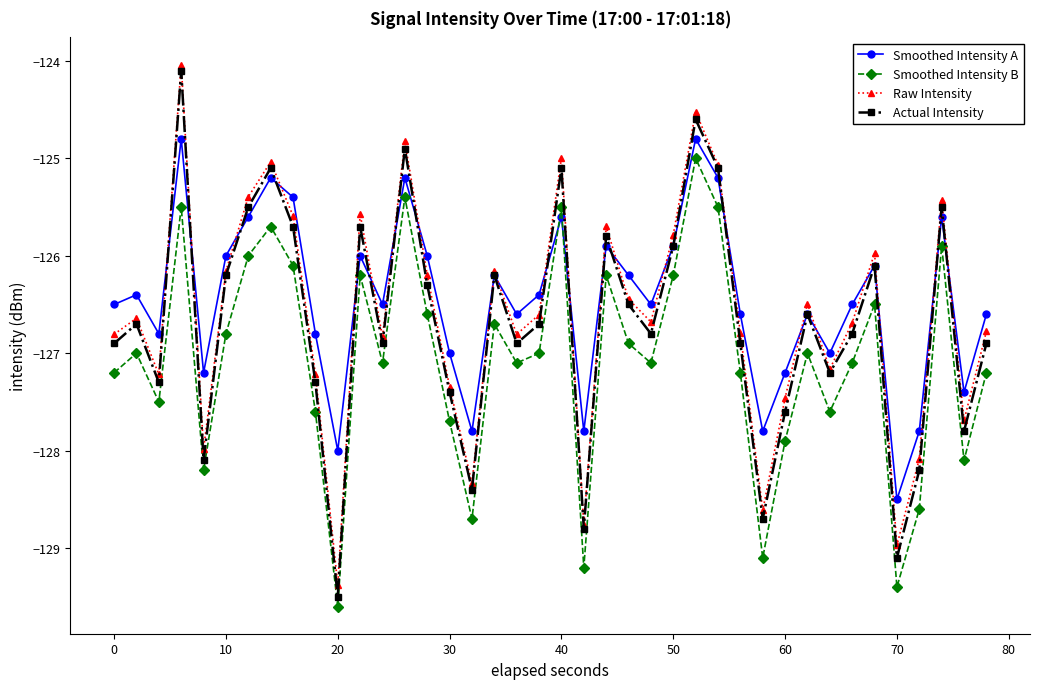

True or false: Raw Intensity has more than 1 interior local peaks.

True